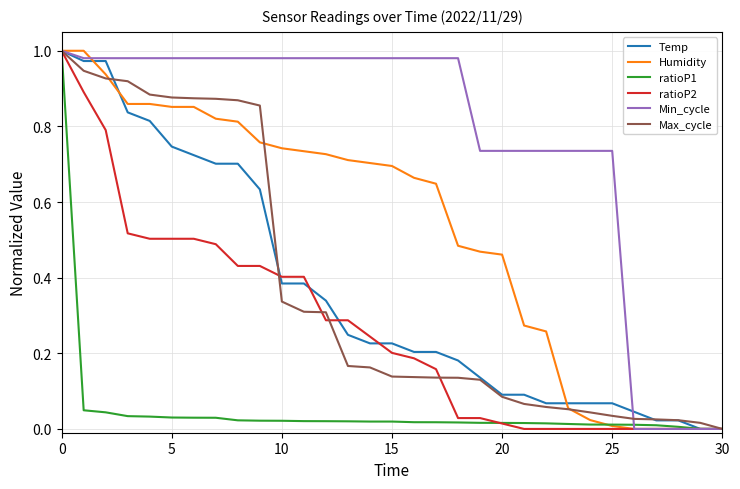

Which series has the largest total across all categories?

Min_cycle